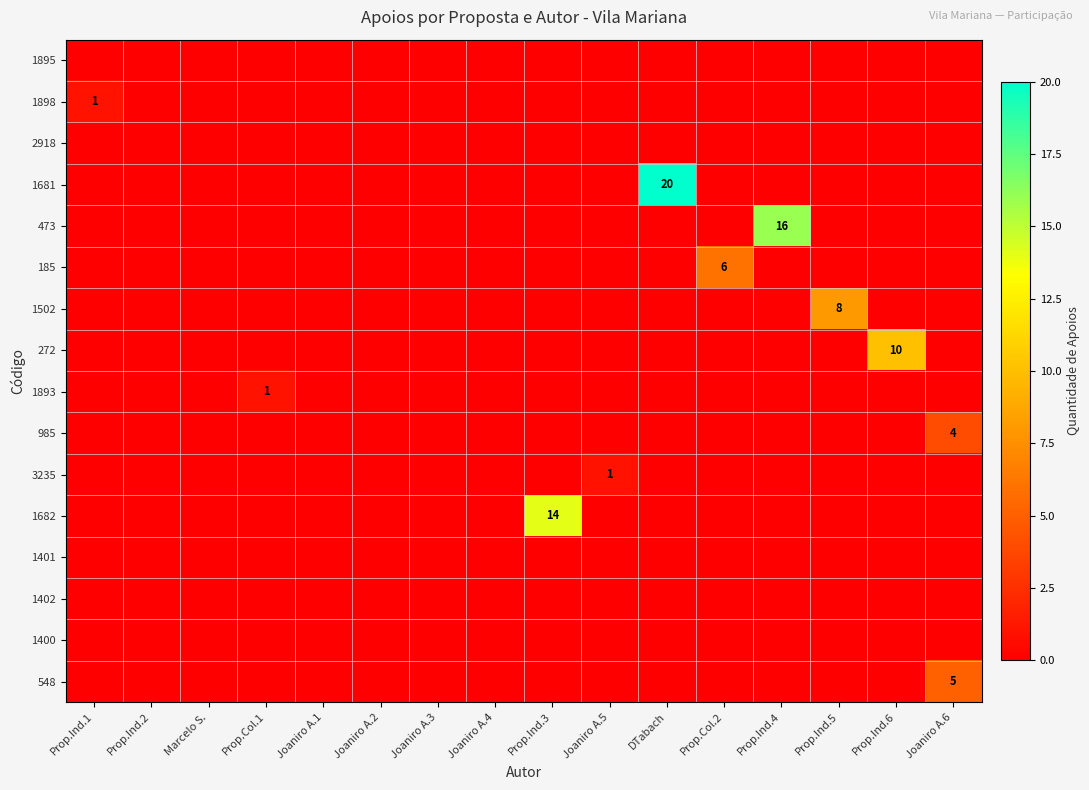

Count the number of categories in the chart.

16